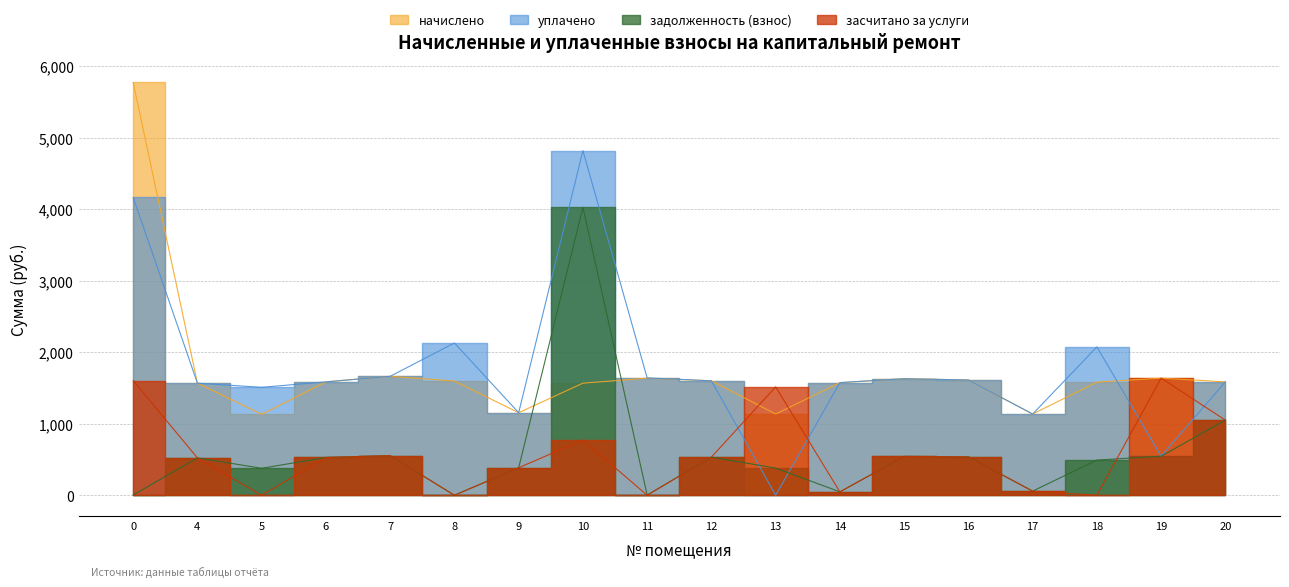

Which series has the largest range (max minus min)?

уплачено